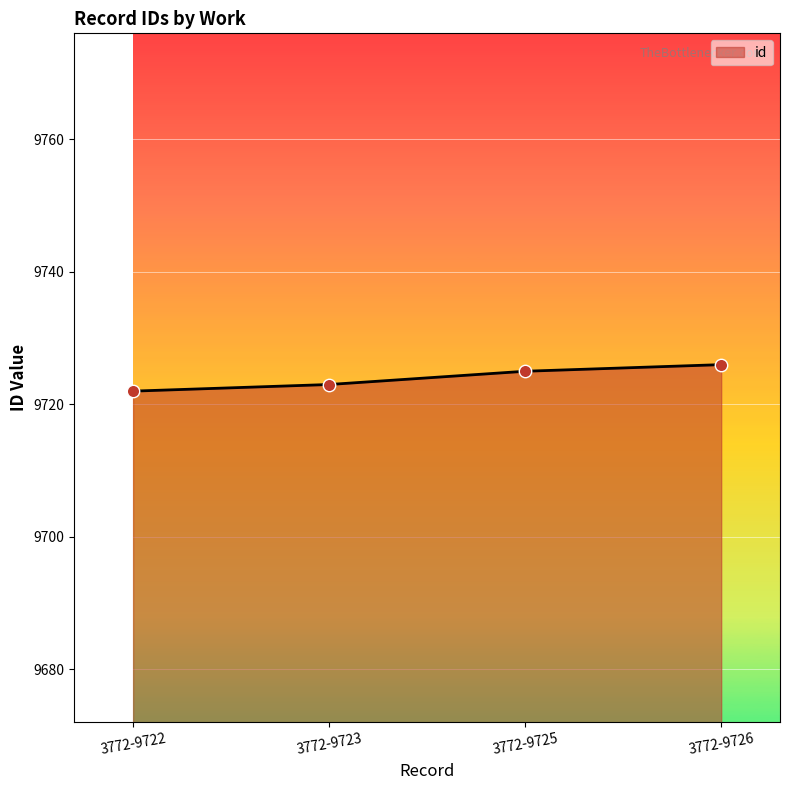

What is the ratio of the value at 3772-9722 to the value at 3772-9723?

1.0